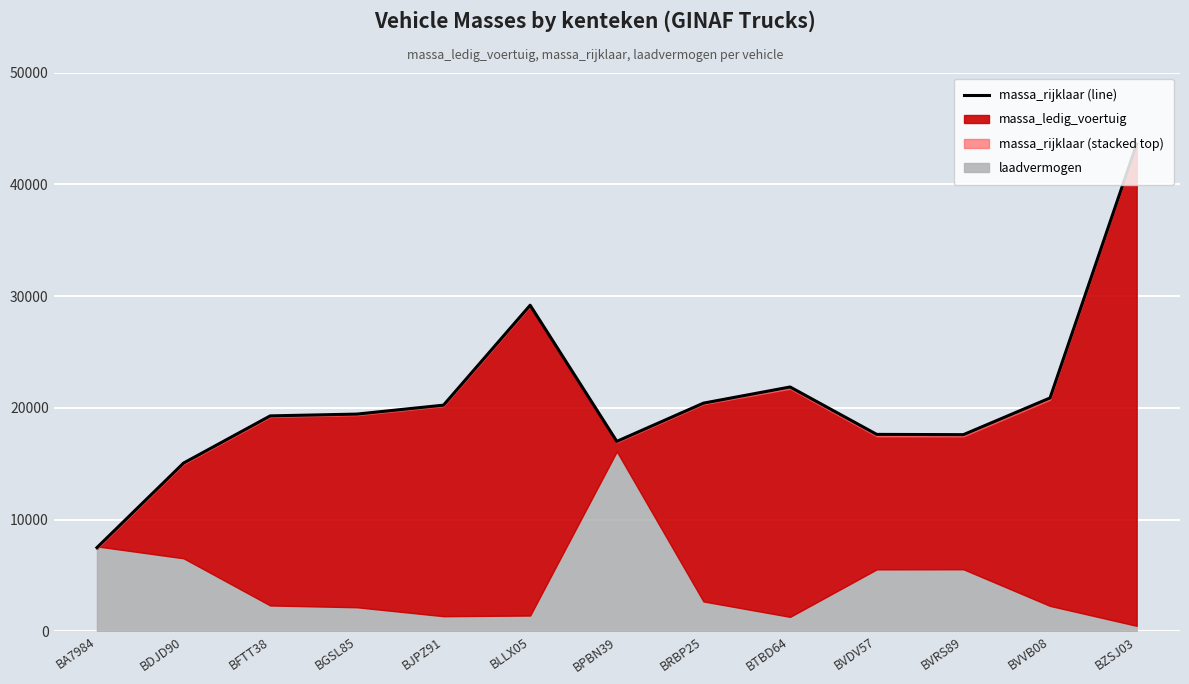

What is the label of the 1st point from the left?

BA7984